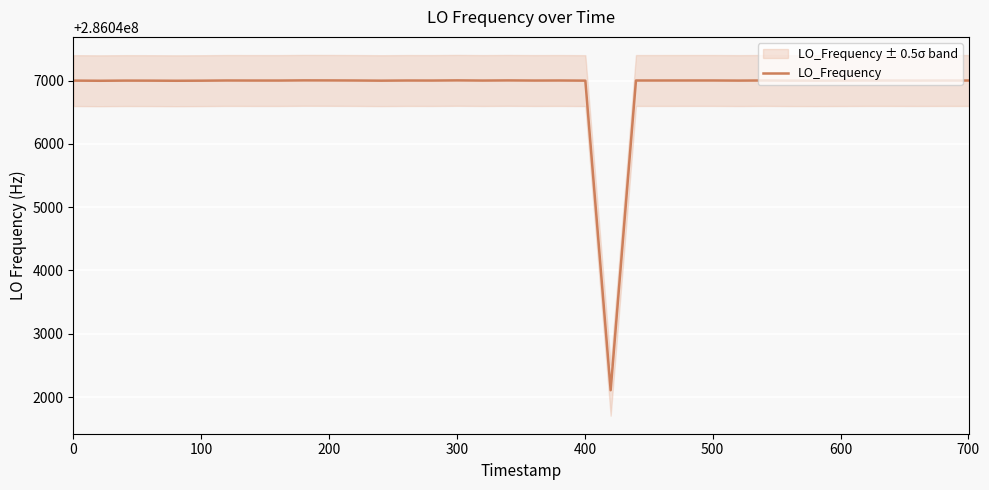

What is the minimum value for LO_Frequency?

286042108.4